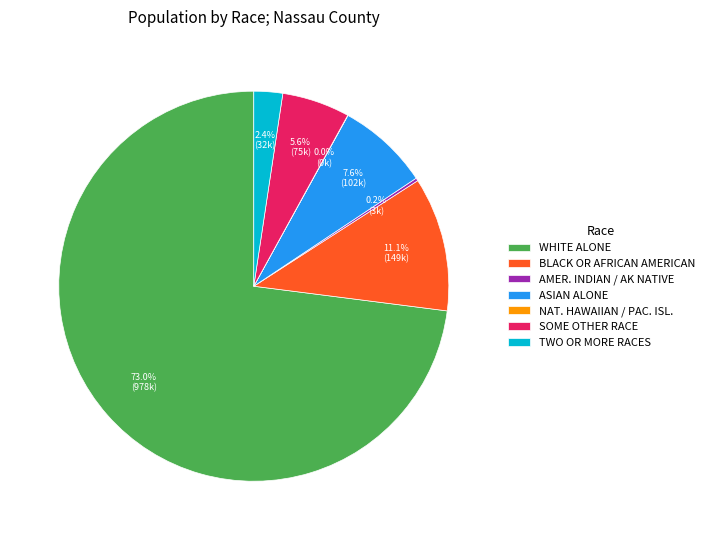

To the nearest percent, what is the average slice percentage?

14%